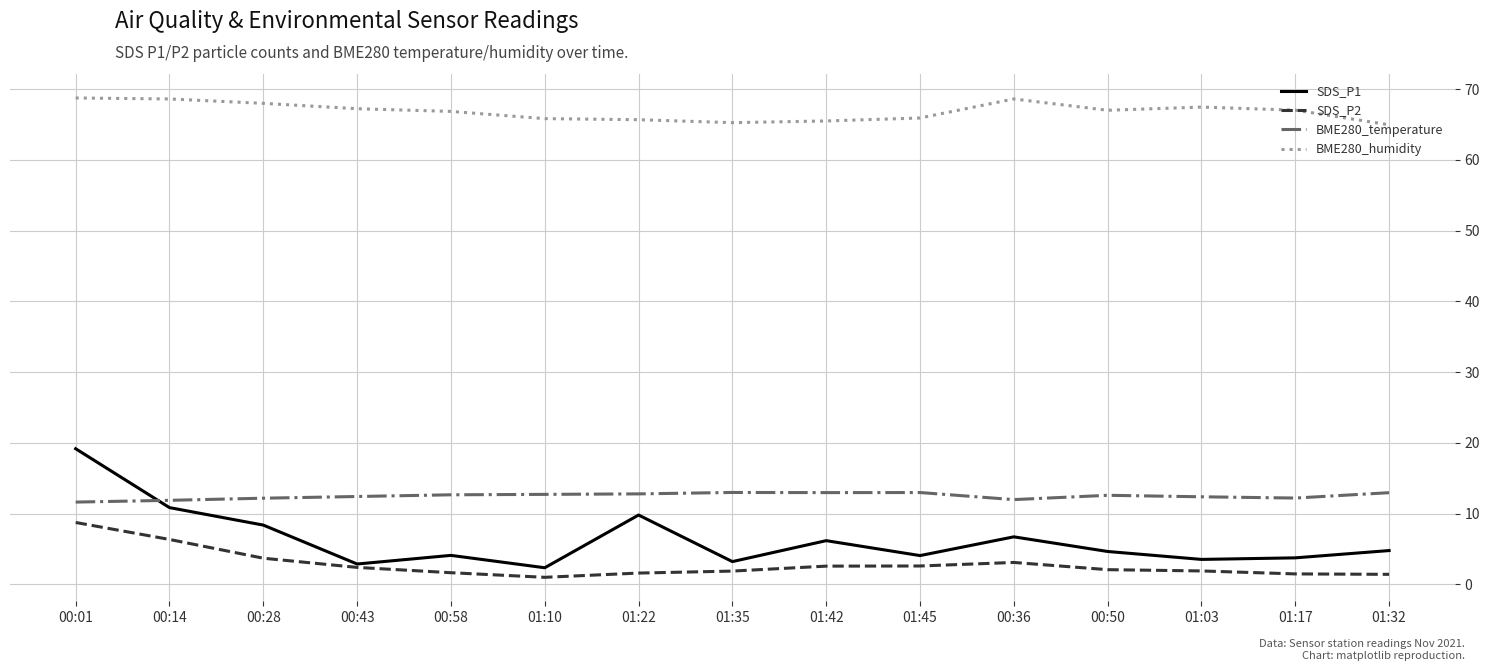

What is the spread (max minus min) of values at 01:42?

62.9